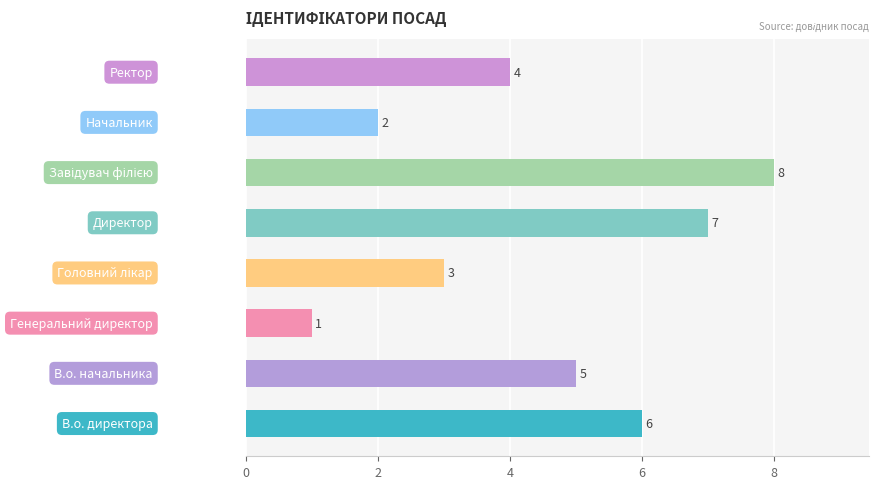

What is the difference between the maximum and minimum values?

7